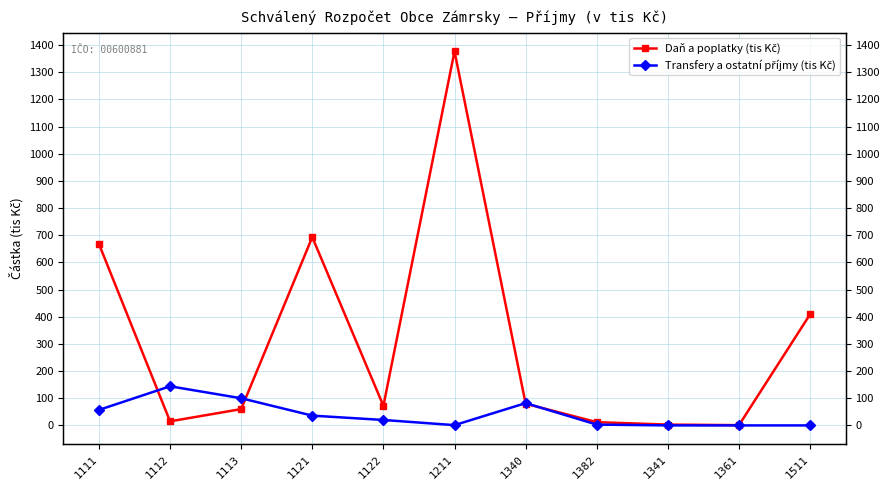

What is the average value of the Daň a poplatky (tis Kč) series?

308